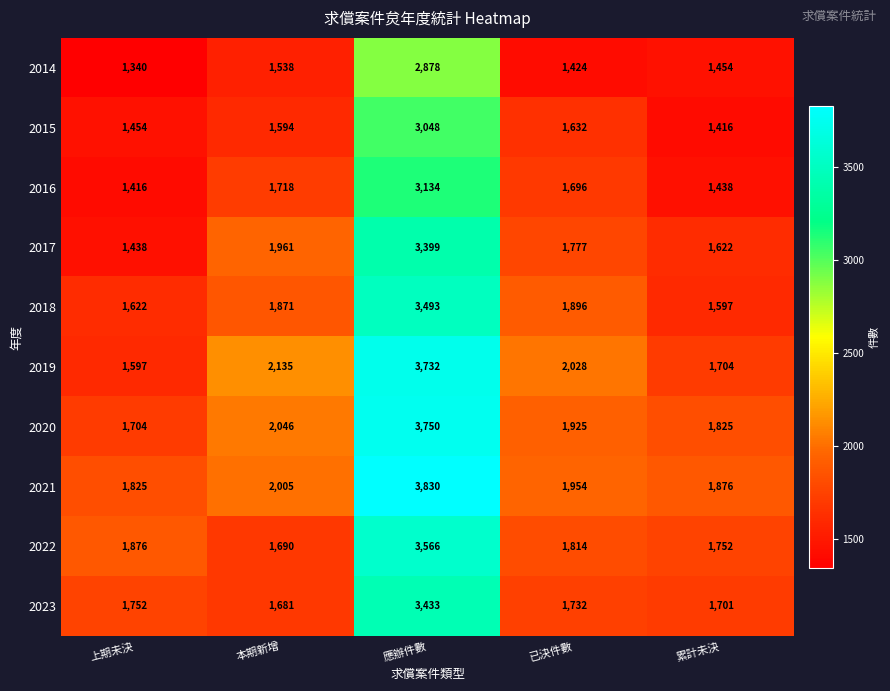

The value of 2020 at 上期未決 is 1704. True or false?

True